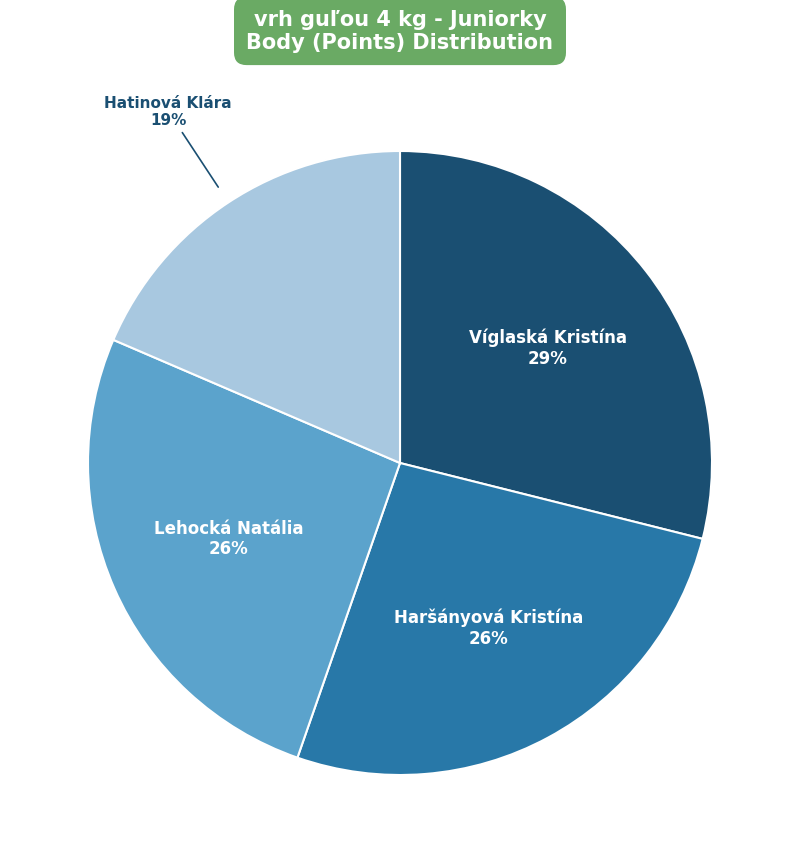

To the nearest percent, what is the average slice percentage?

25%